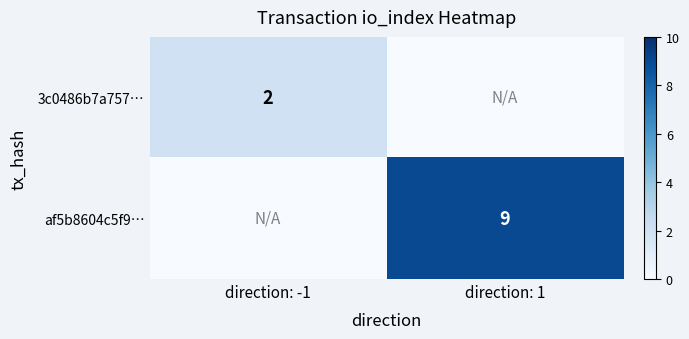

The value of 3c0486b7a757… at direction: -1 is 4. True or false?

False